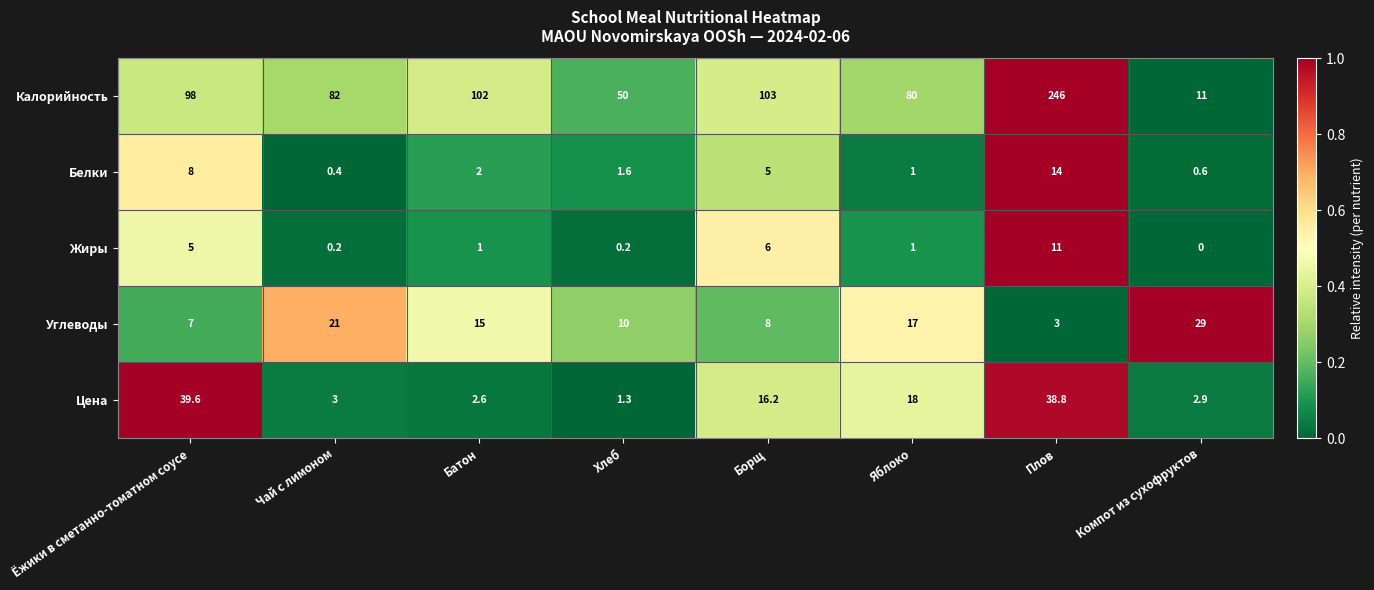

At which label is Белки closest to 7?

Ёжики в сметанно-томатном соусе